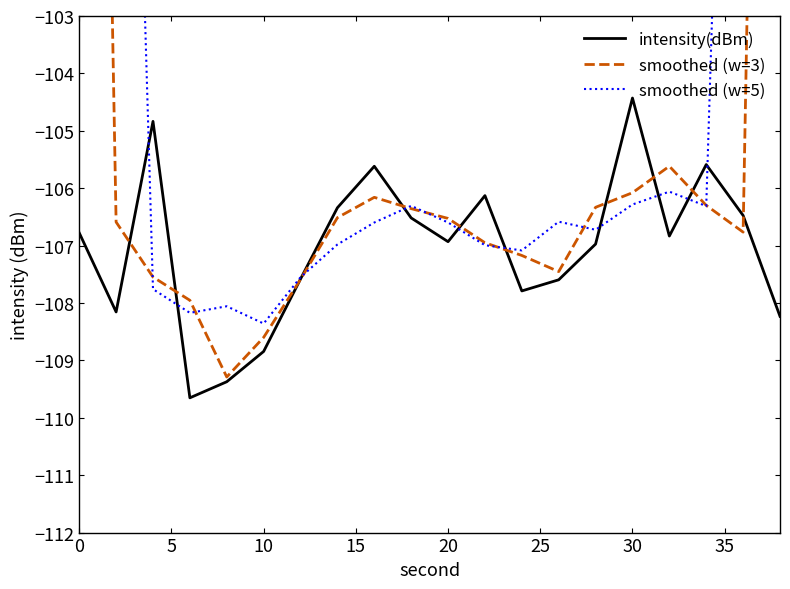

Reading right to left, what are all the values shown in this chart?

intensity(dBm): -108.2	-106.5	-105.6	-106.8	-104.4	-107.0	-107.6	-107.8	-106.1	-106.9	-106.5	-105.6	-106.3	-107.6	-108.8	-109.4	-109.7	-104.8	-108.2	-106.8
smoothed (w=3): -71.6	-106.8	-106.3	-105.6	-106.1	-106.3	-107.5	-107.2	-107.0	-106.5	-106.4	-106.2	-106.5	-107.6	-108.6	-109.3	-108.0	-107.5	-106.6	-71.6
smoothed (w=5): -64.1	-85.4	-106.3	-106.1	-106.3	-106.7	-106.6	-107.1	-107.0	-106.6	-106.3	-106.6	-107.0	-107.6	-108.4	-108.1	-108.2	-107.8	-85.9	-64.0